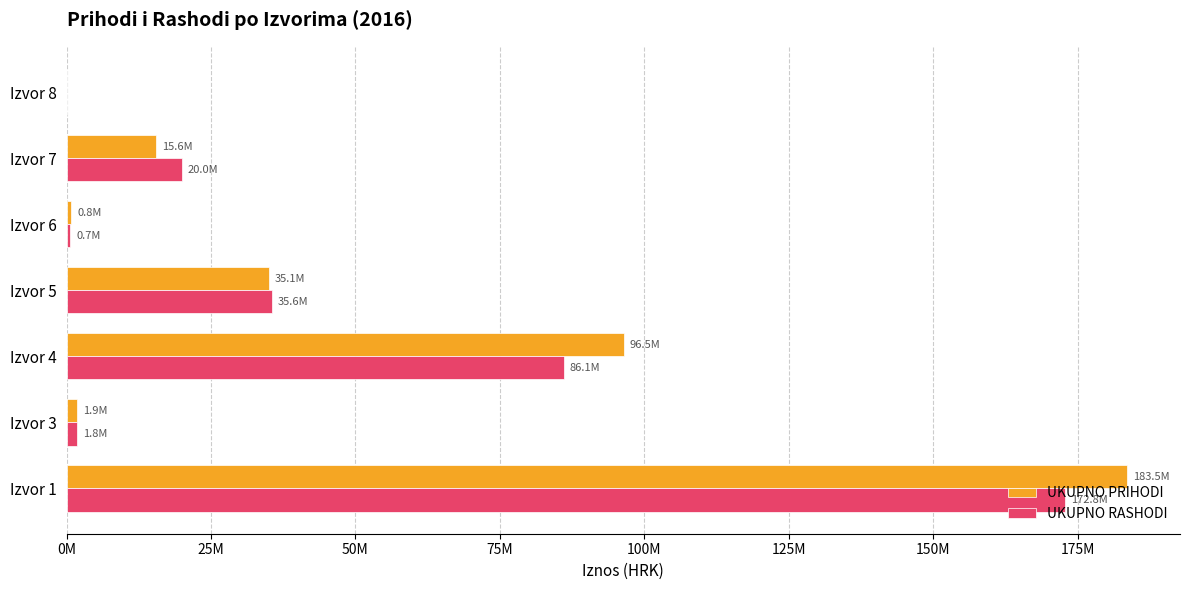

What are all the series names shown in the legend?

UKUPNO PRIHODI, UKUPNO RASHODI